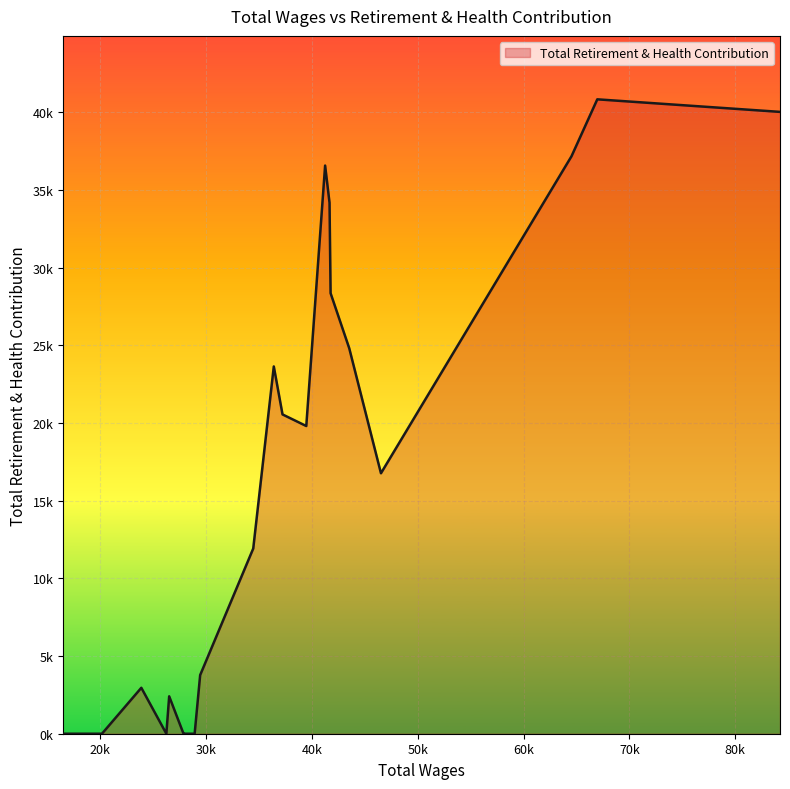

Does the chart display data point markers on the line(s)?

No